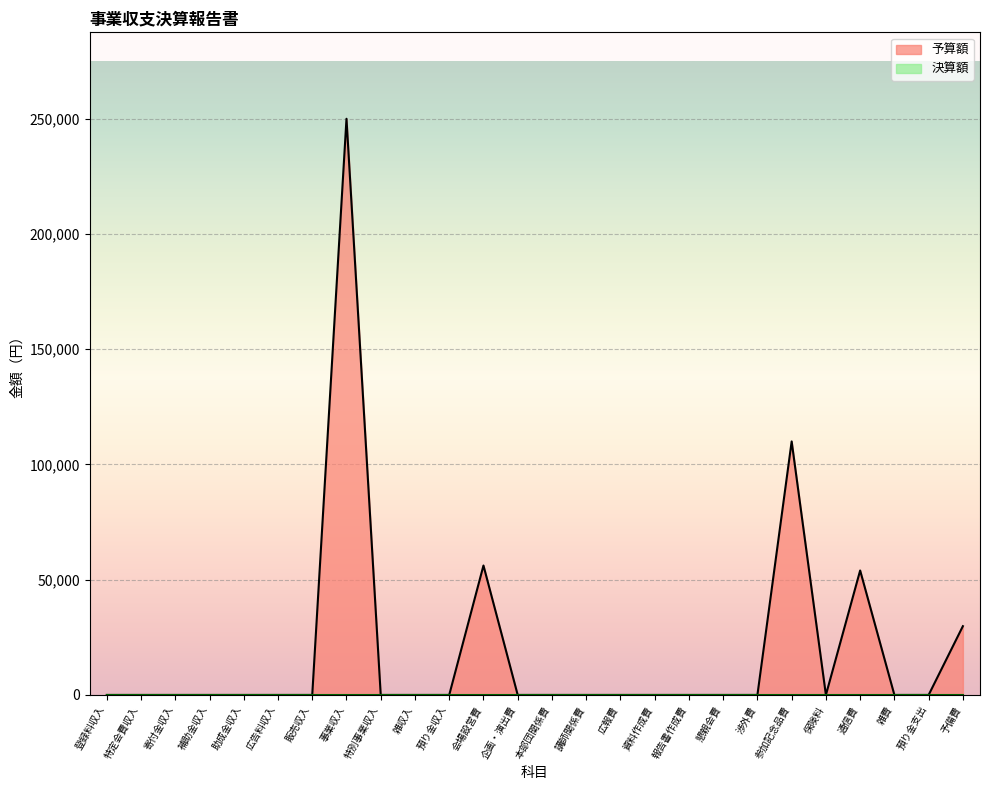

Reading left to right, list all the values displayed in this chart.

登録料収入=0	特定会費収入=0	寄付金収入=0	補助金収入=0	助成金収入=0	広告料収入=0	販売収入=0	事業収入=250000	特別事業収入=0	雑収入=0	預り金収入=0	会場設営費=56160	企画・演出費=0	本部団関係費=0	講師関係費=0	広報費=0	資料作成費=0	報告書作成費=0	懇親会費=0	渉外費=0	参加記念品費=109998	保険料=0	通信費=54000	雑費=0	預り金支出=0	予備費=29842